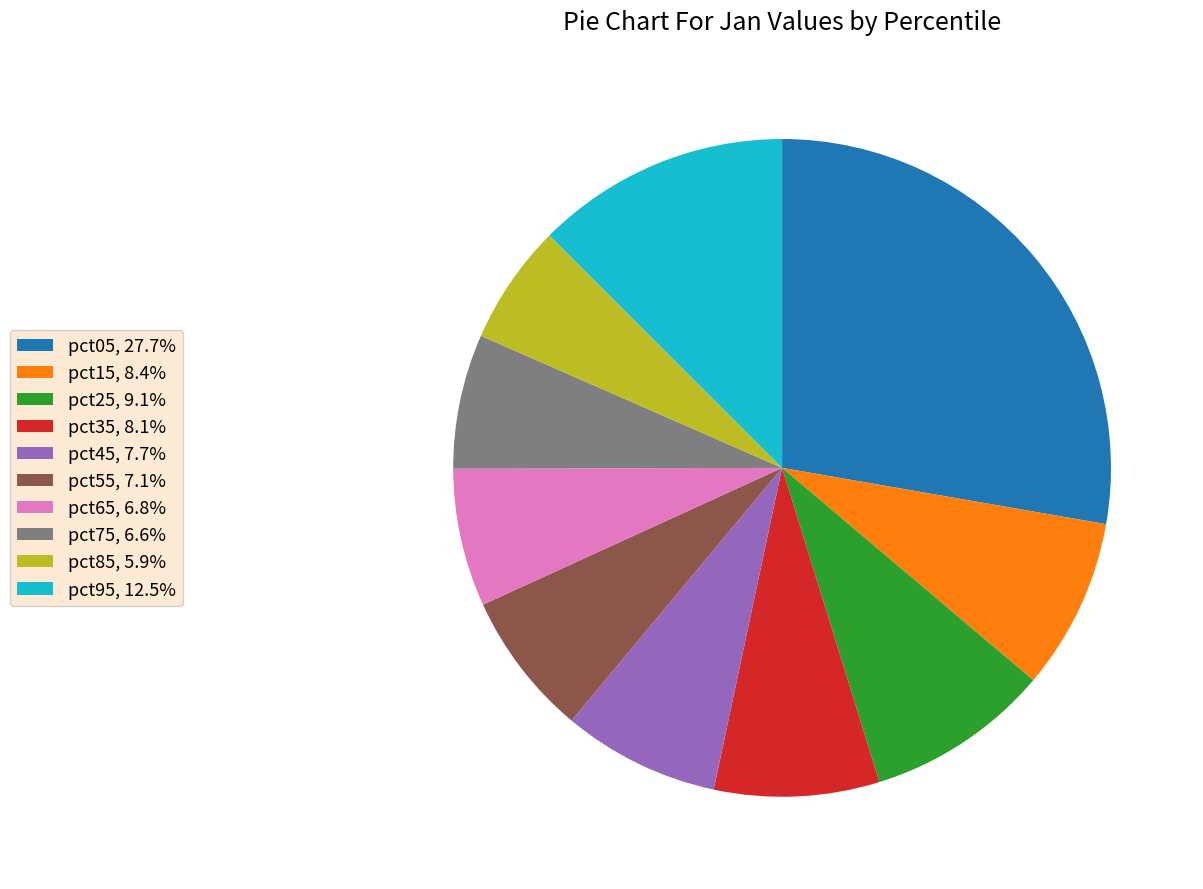

How many segments does this pie chart have?

10